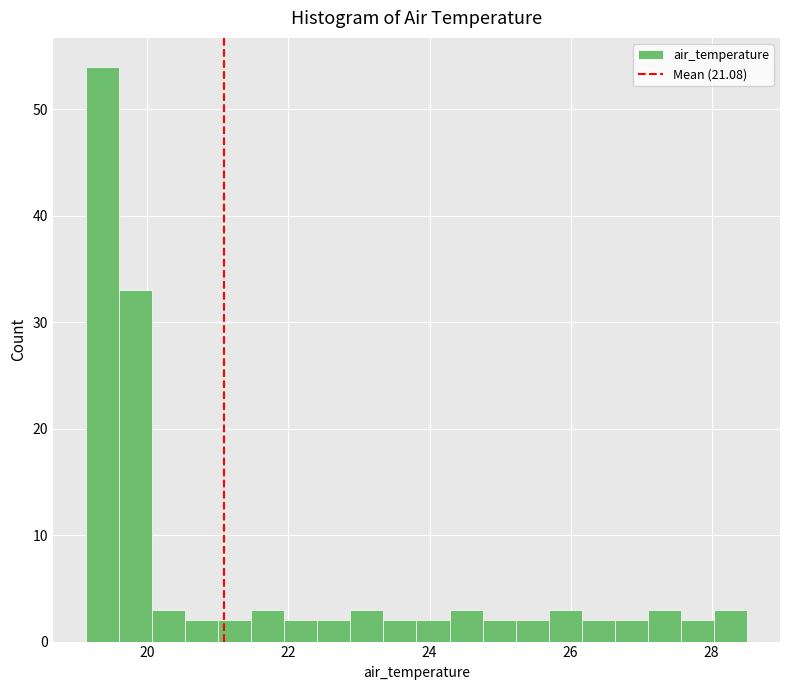

Read against the x-axis, roughly where is the centre of the tallest bar?

19.4